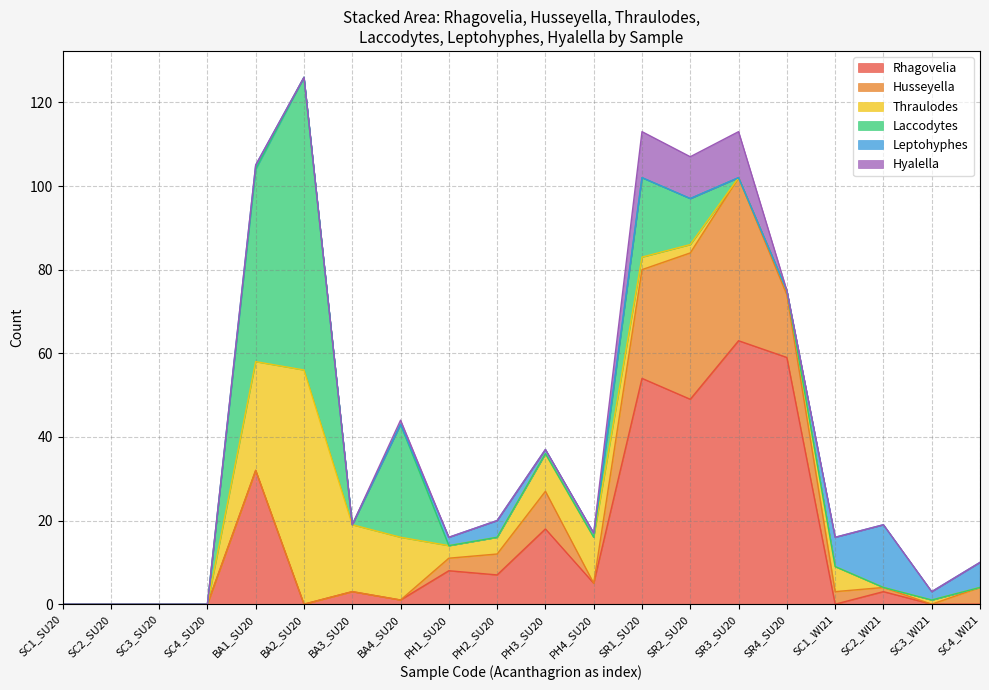

Reading left to right, transcribe all the data shown in this chart.

Rhagovelia: 0	0	0	0	32	0	3	1	8	7	18	5	54	49	63	59	0	3	0	0
Husseyella: 0	0	0	0	0	0	0	0	3	5	9	0	26	35	39	15	3	1	0	4
Thraulodes: 0	0	0	0	26	56	16	15	3	4	9	11	3	2	0	1	6	0	1	0
Laccodytes: 0	0	0	0	46	70	0	27	0	0	0	0	19	11	0	0	0	0	0	0
Leptohyphes: 0	0	0	0	1	0	0	0	2	4	1	1	0	0	0	0	7	15	2	6
Hyalella: 0	0	0	0	0	0	0	1	0	0	0	0	11	10	11	0	0	0	0	0